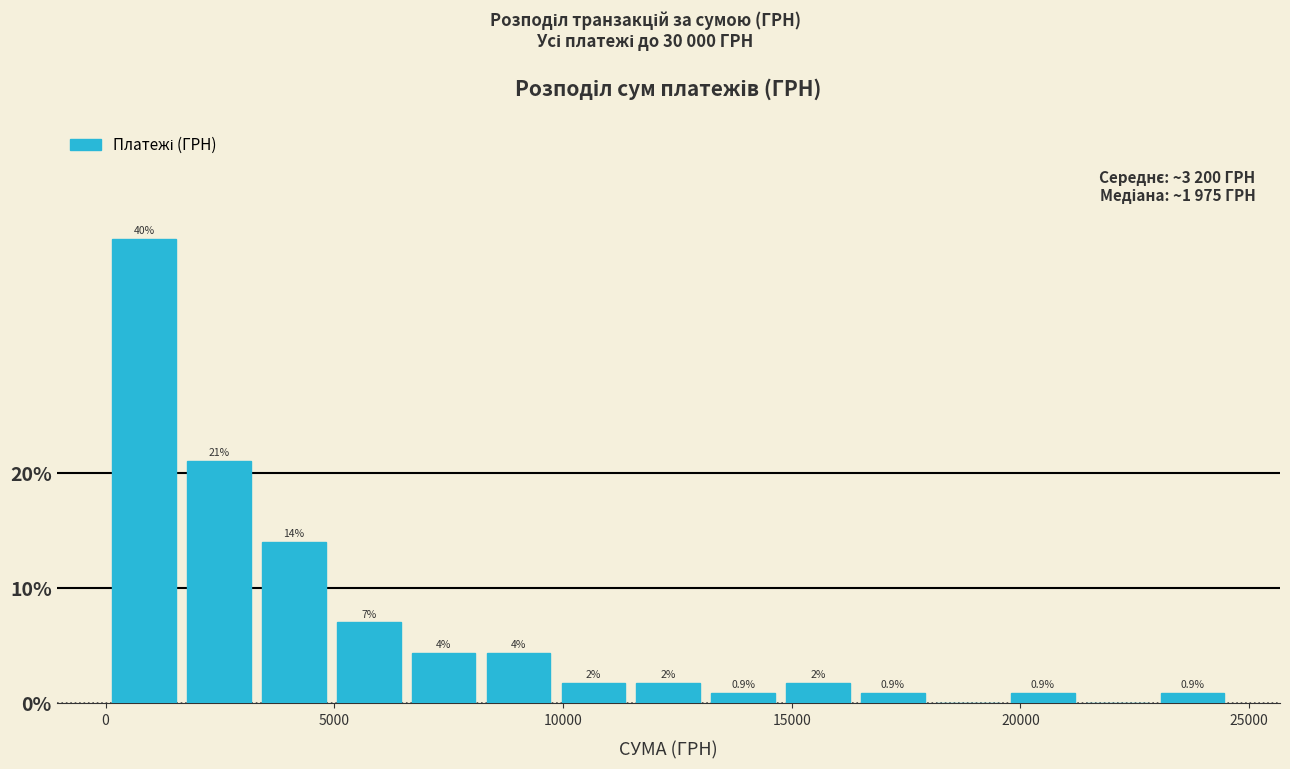

Around what value on the x-axis is the tallest bar? Give the approximate position of its centre, as read against the axis.

1000